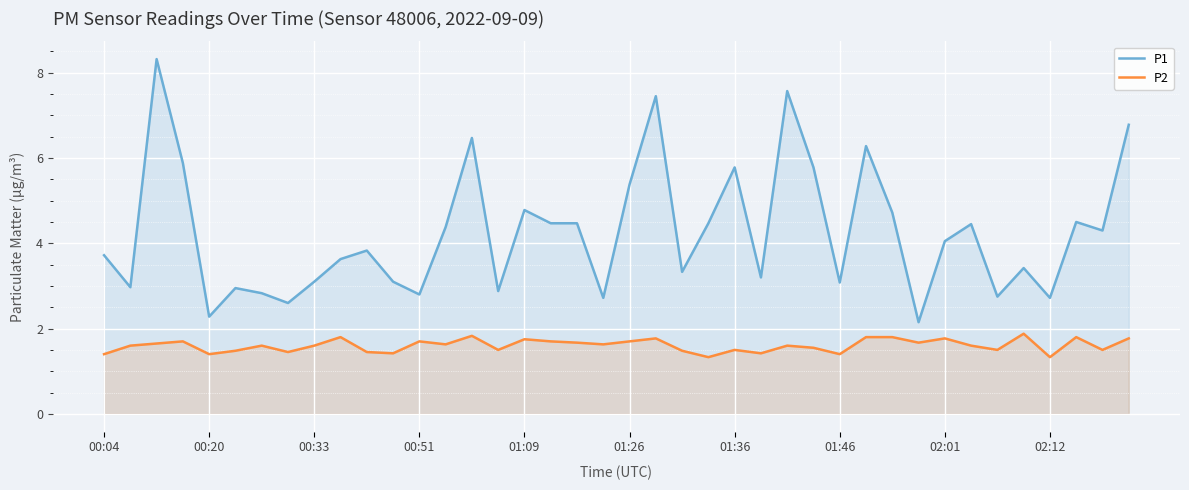

True or false: P2 has a value of 1.8 at 30.

True